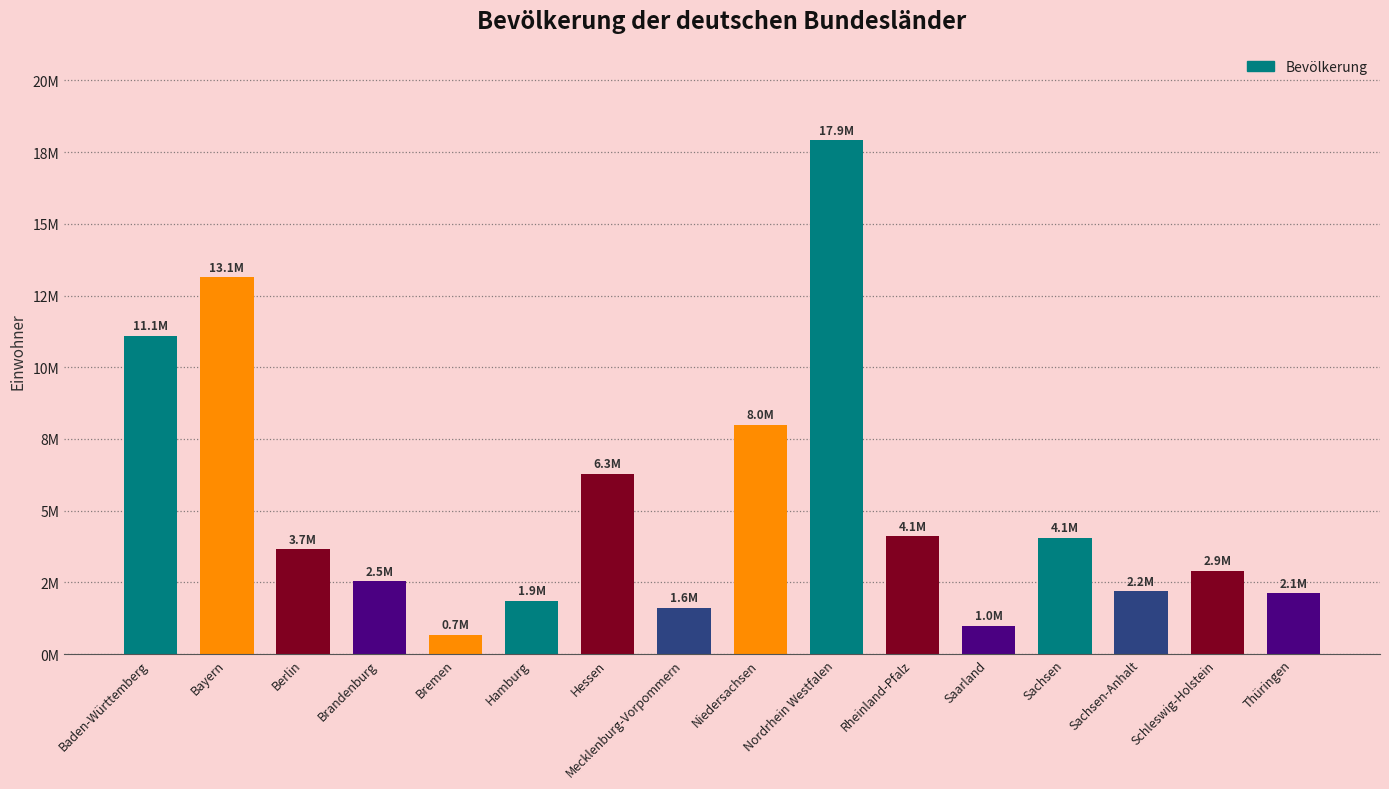

What is the sum of the values at Hamburg and Bremen?

2532608